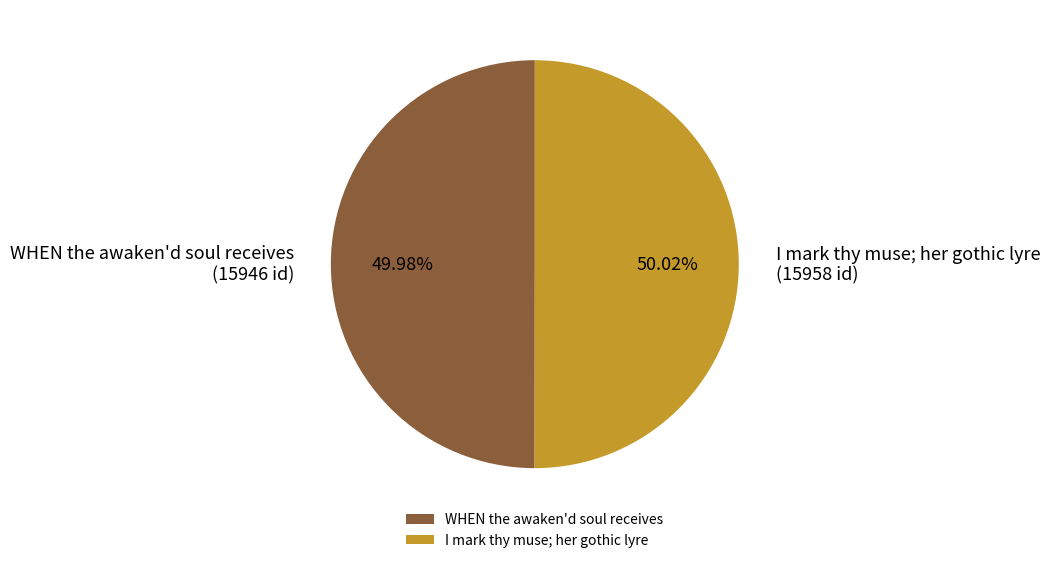

How many segments does this pie chart have?

2